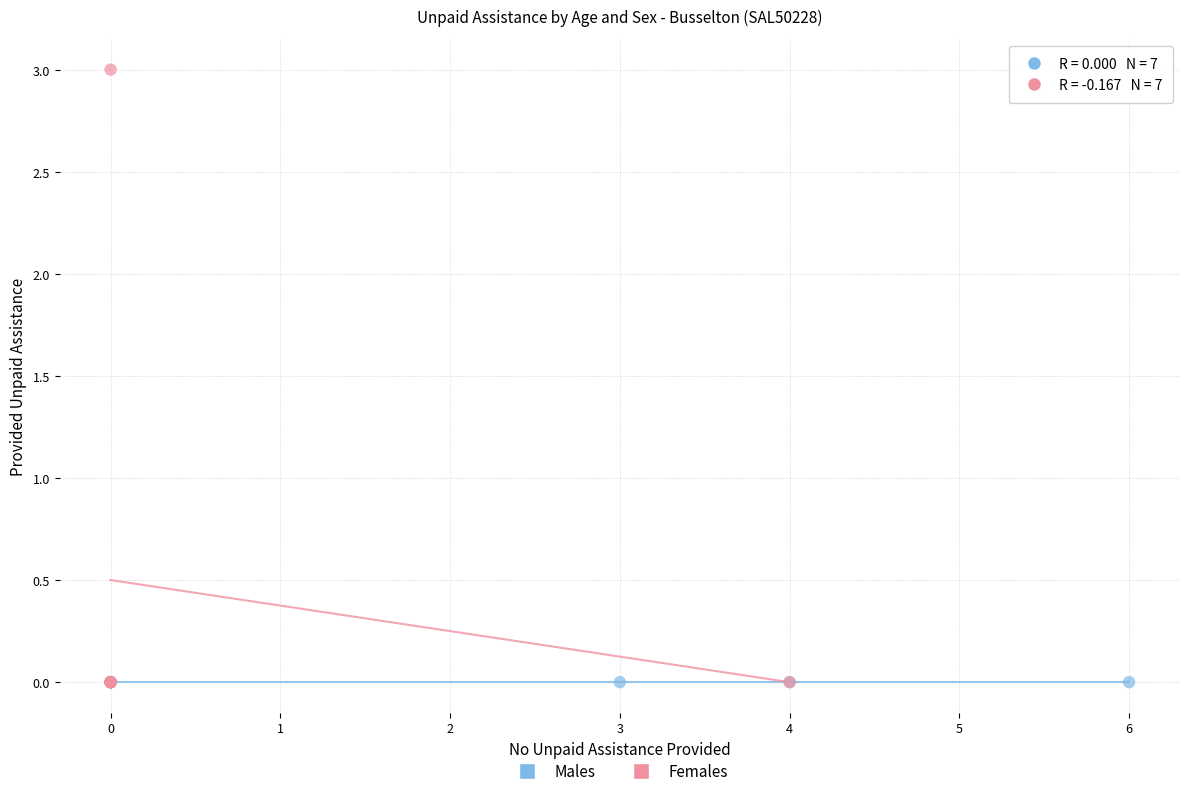

Which series contains the highest Y value?

Females